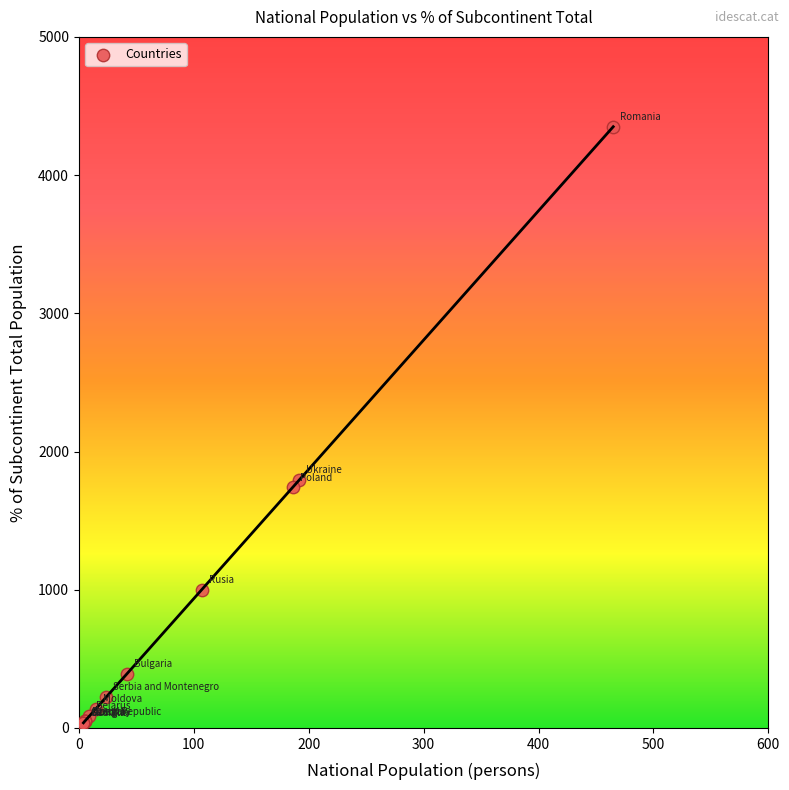

What Y value in the scatter plot is closest to 2193?

1796